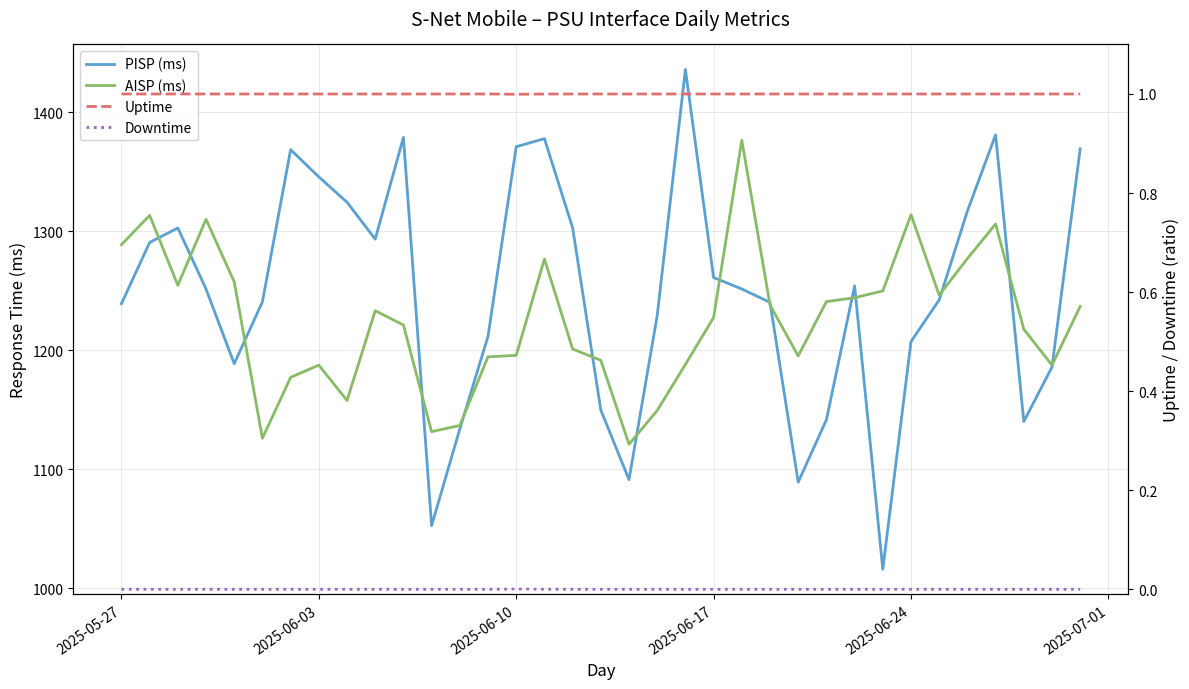

At how many categories does at least one series exceed 877?

35